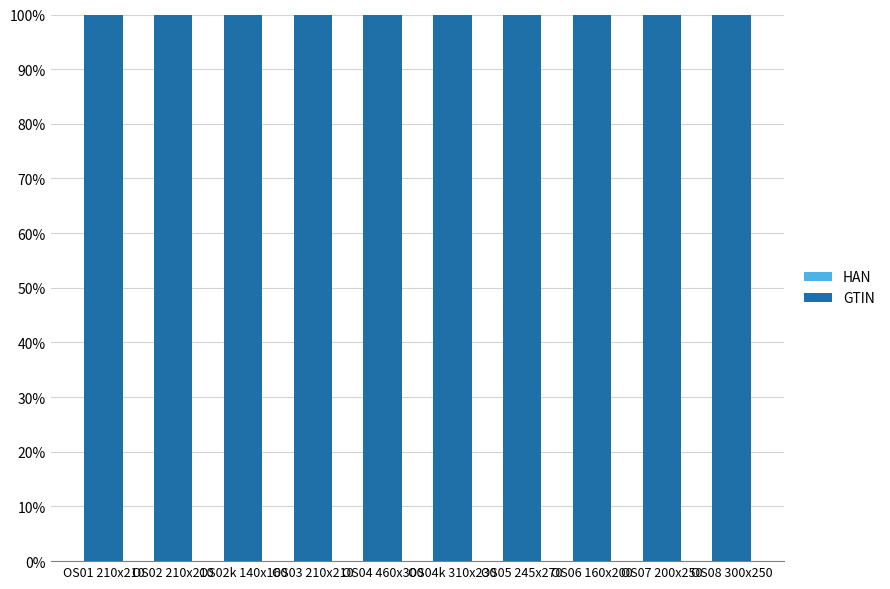

How many GTIN values are between 99 and 100?

10